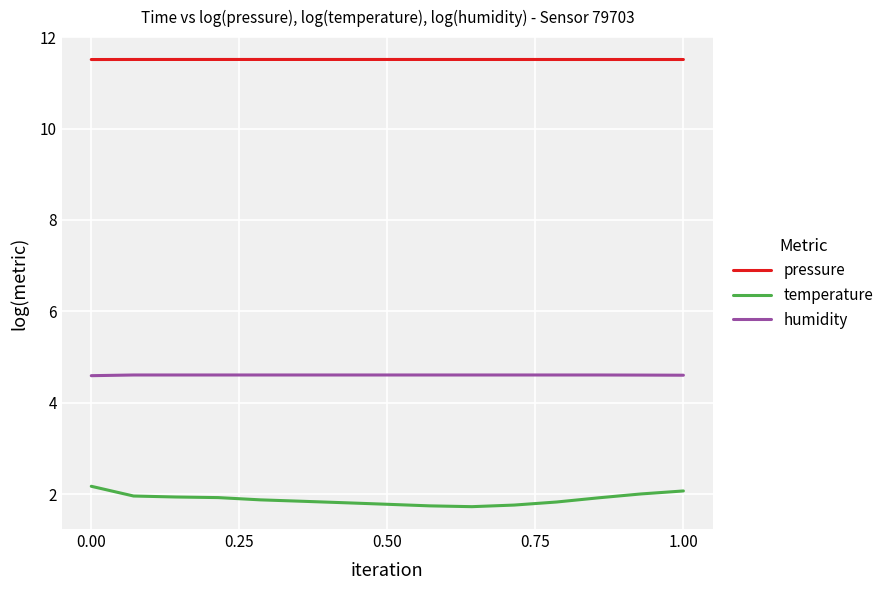

Which series has the largest total across all categories?

pressure